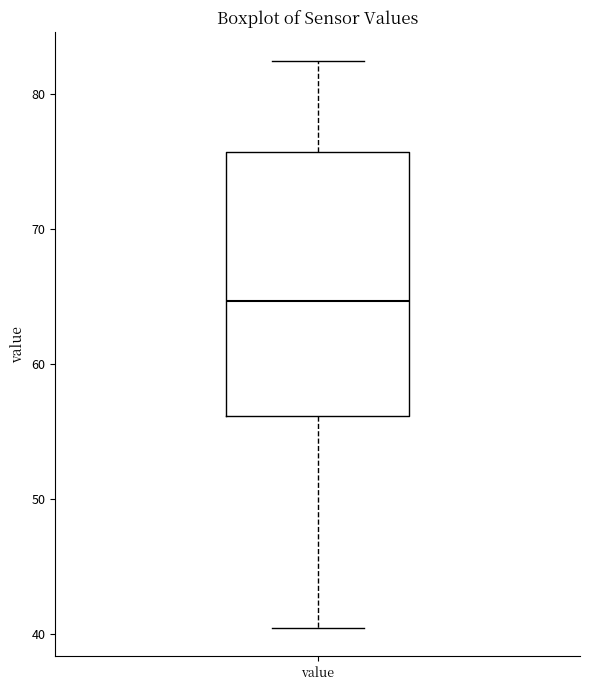

Where is the upper edge of the box for value on the y-axis? The values are not printed on the chart, so give them approximately, as read against the axis.

76